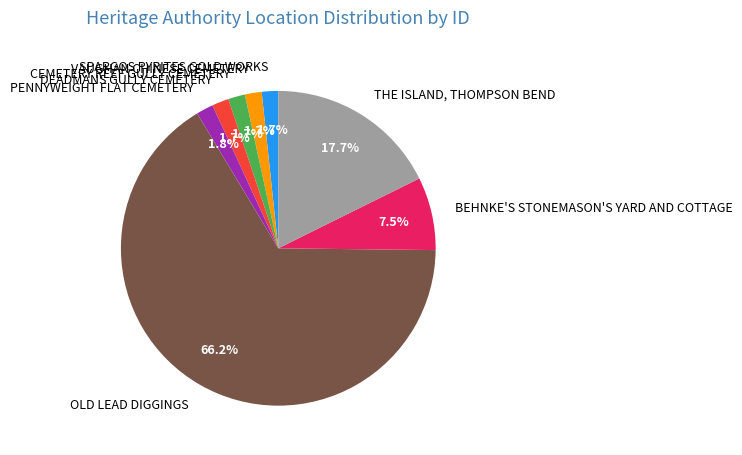

Is there a majority slice in this chart?

Yes